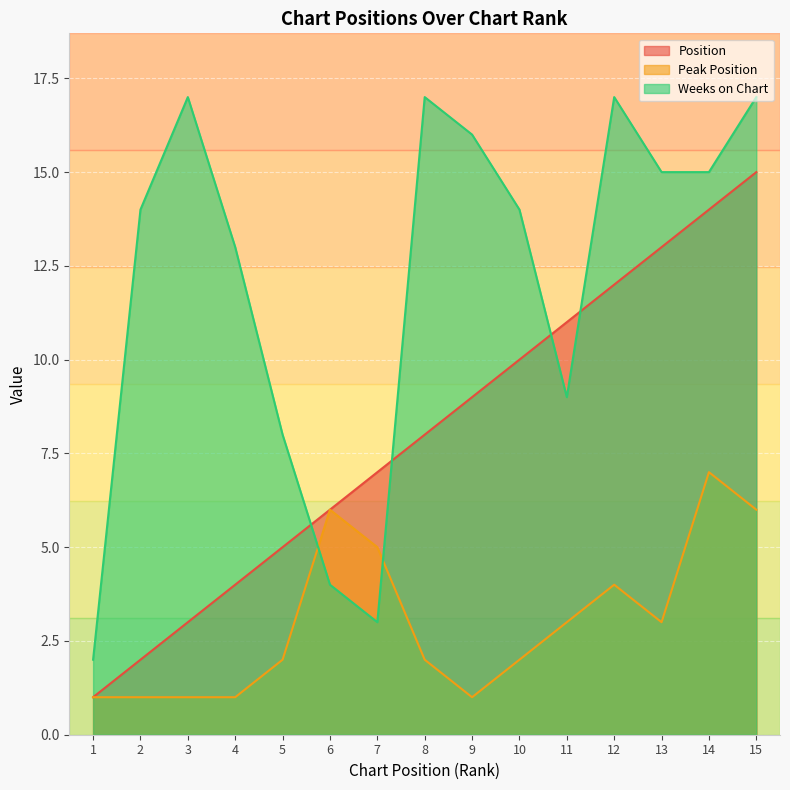

What is the difference between the Position values at 4 and 10?

6